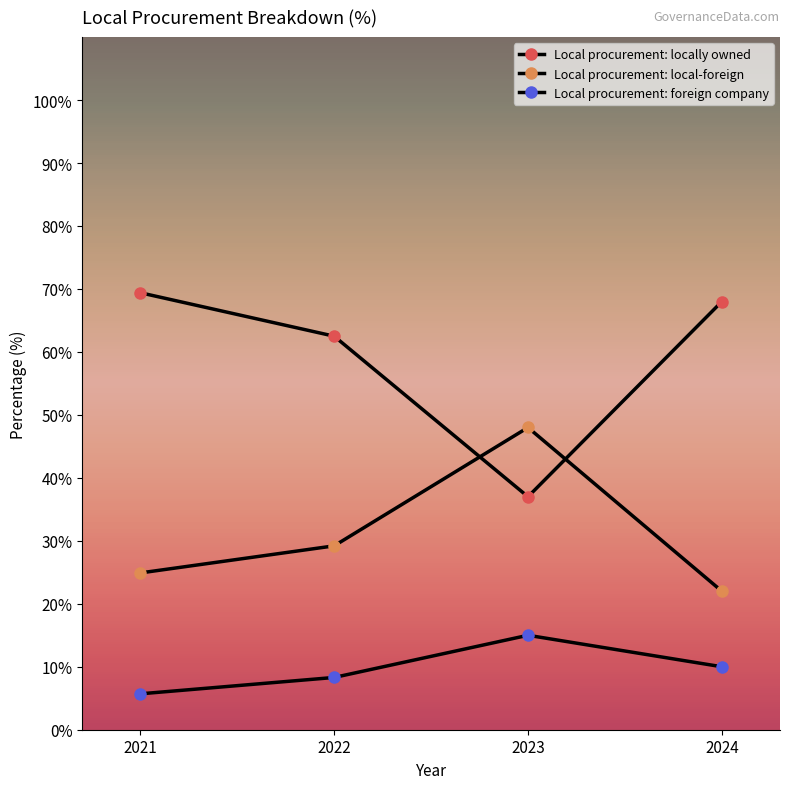

Which category has the highest value in the Local procurement: locally owned series?

2021